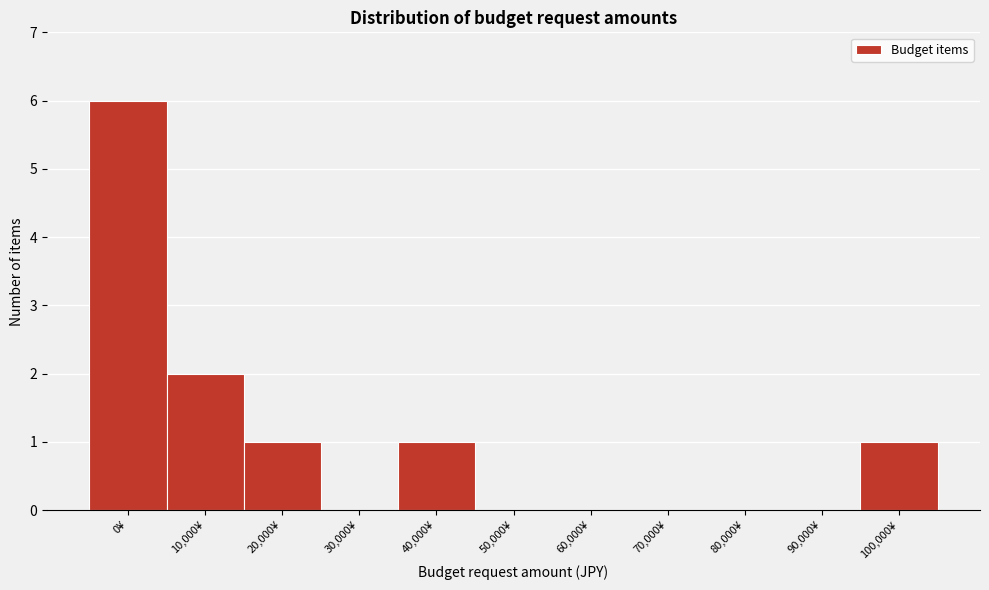

Reading left to right, transcribe all the data shown in this chart.

0¥=6	10,000¥=2	20,000¥=1	30,000¥=0	40,000¥=1	50,000¥=0	60,000¥=0	70,000¥=0	80,000¥=0	90,000¥=0	100,000¥=1